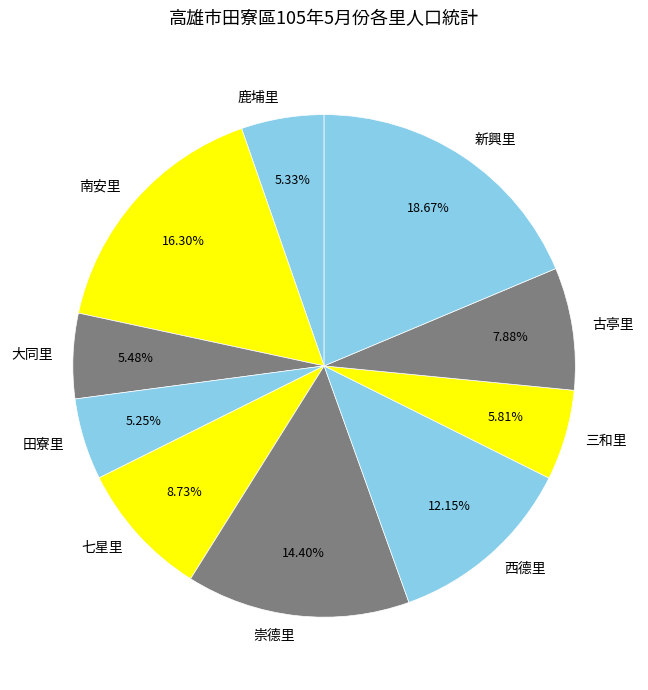

What portion of the pie excludes 田寮里?

94.8%